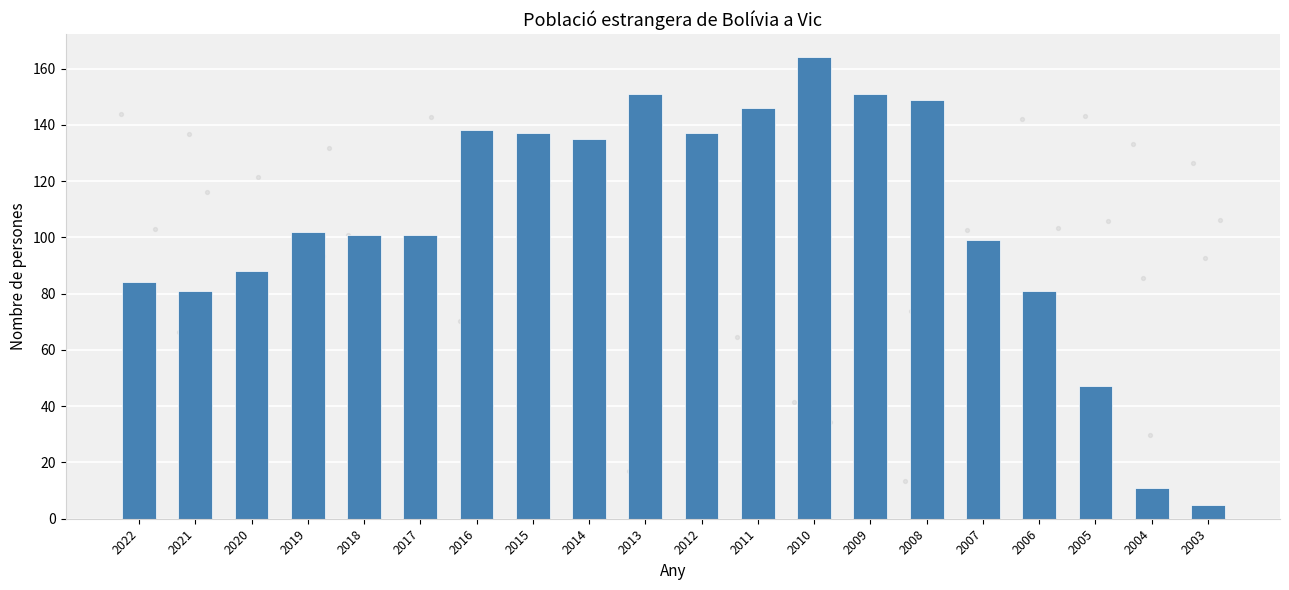

What is the change in value from 2006 to 2005?

-34